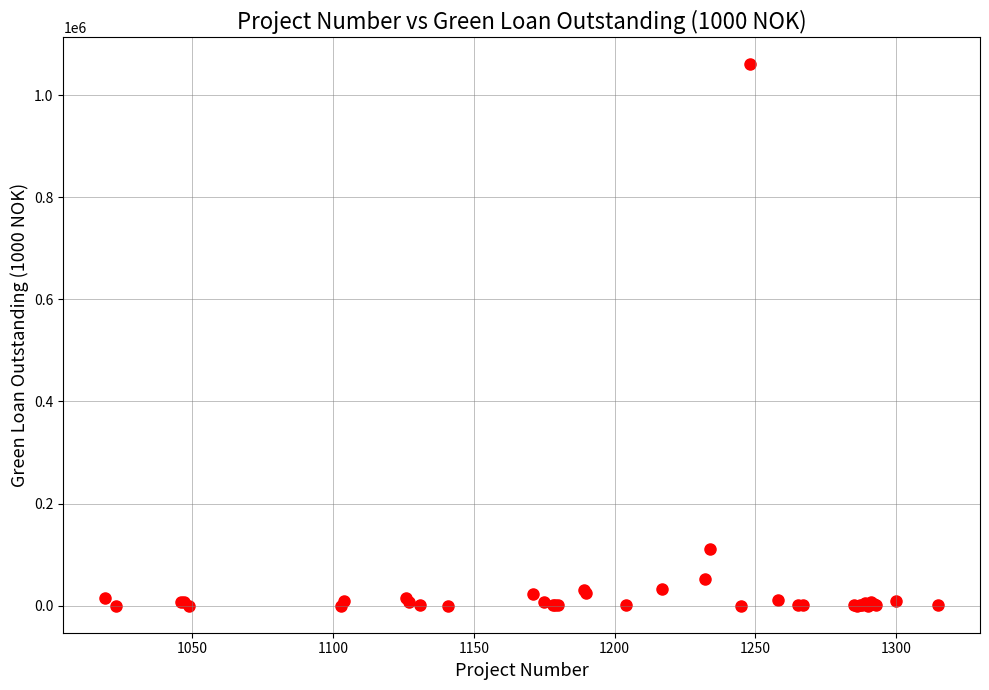

What Y value in the scatter plot is closest to 530066?

111070.0